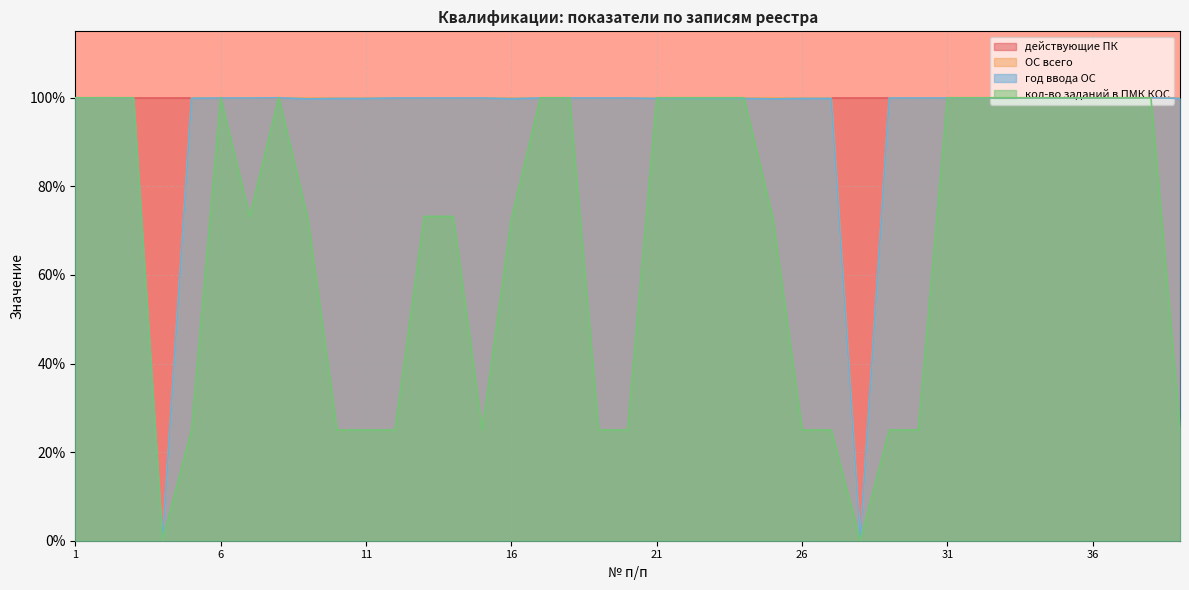

What is the difference between the second highest and second lowest values in the год ввода ОС series?

1.0